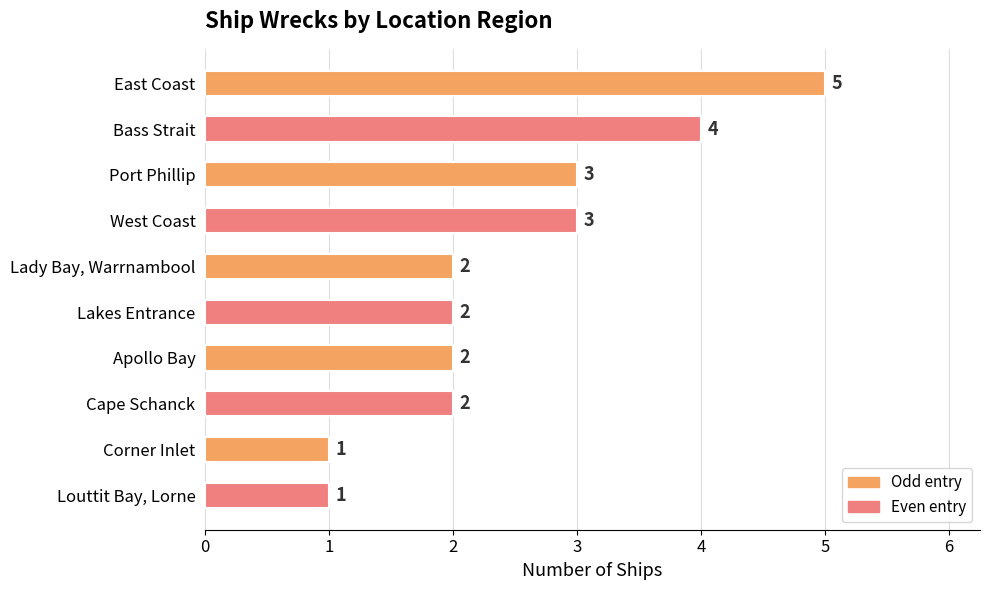

The chart shows a value of 6 at Bass Strait. True or false?

False